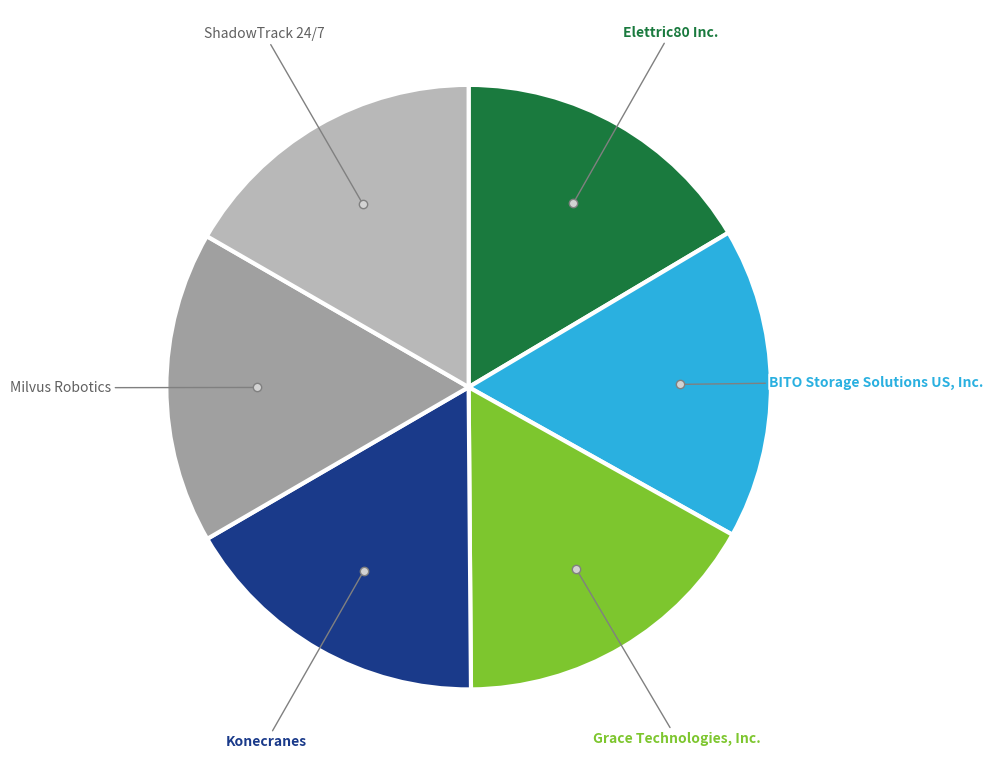

Is there any slice that represents more than half of the pie?

No